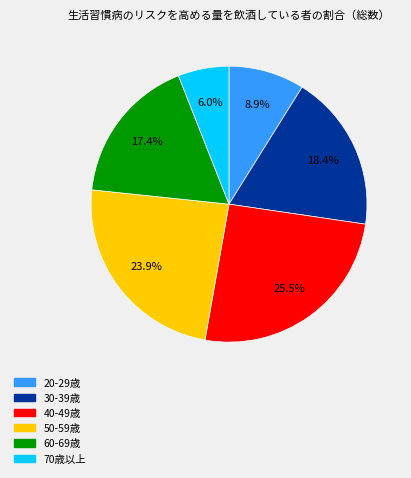

To the nearest percent, what percentage of the pie is 70歳以上?

6%